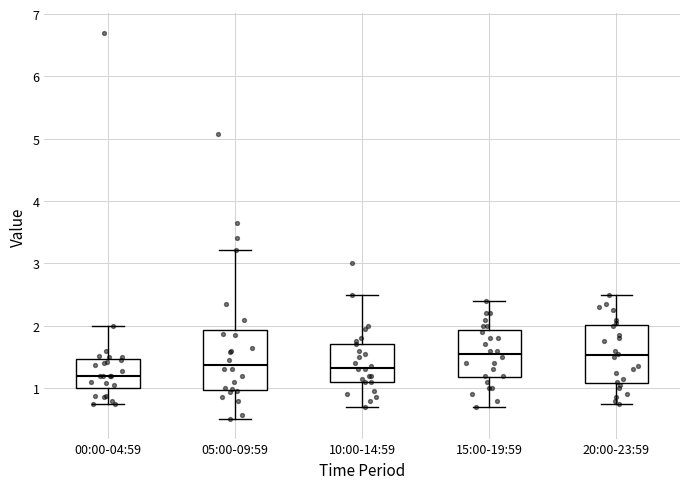

Reading left to right, read every box against the y-axis: the position of its median line, the range the box covers, and the ends of its whiskers. The values are not printed on the chart, so give them approximately, as read against the axis.

00:00-04:59: median 1.2, box 1.0 to 1.5, whiskers 0.8 to 2.0
05:00-09:59: median 1.4, box 1.0 to 1.9, whiskers 0.5 to 3.2
10:00-14:59: median 1.3, box 1.1 to 1.7, whiskers 0.7 to 2.5
15:00-19:59: median 1.6, box 1.2 to 1.9, whiskers 0.7 to 2.4
20:00-23:59: median 1.5, box 1.1 to 2.0, whiskers 0.8 to 2.5